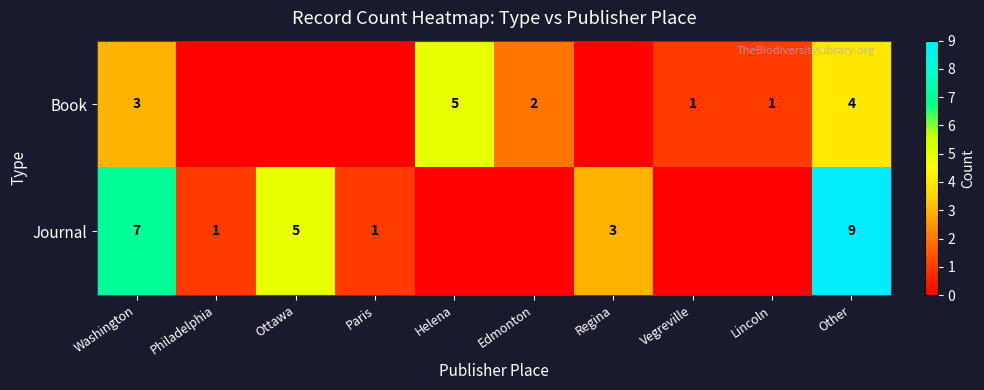

Is it true that Book equals 1 at Vegreville?

True